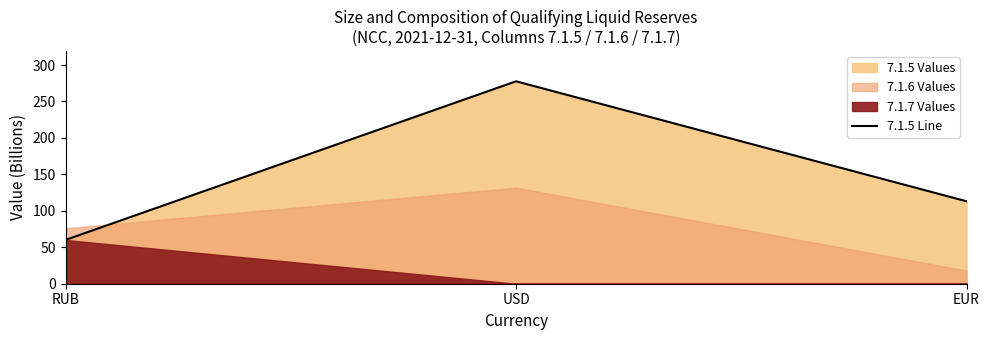

What is the approximate value at USD?

277.7